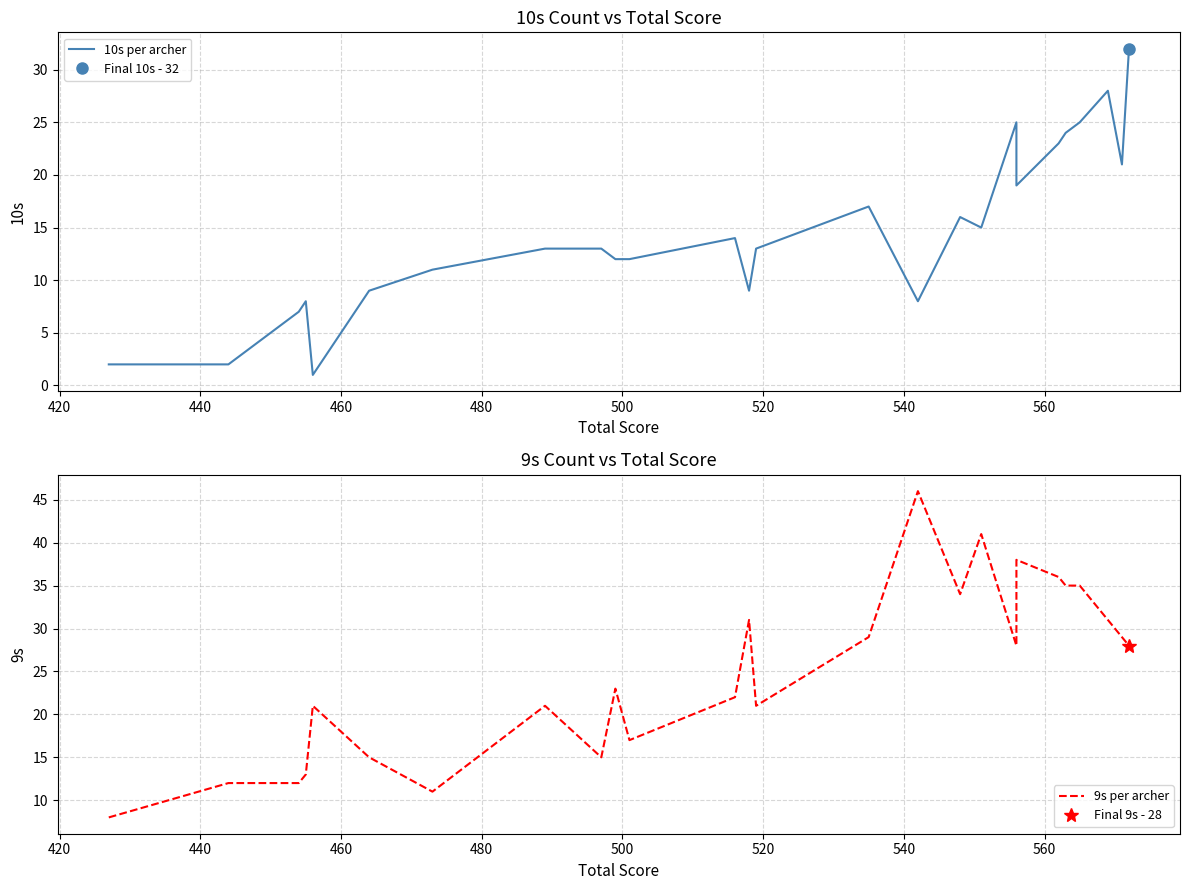

The 10s per archer series shows 3 at 580. True or false?

False